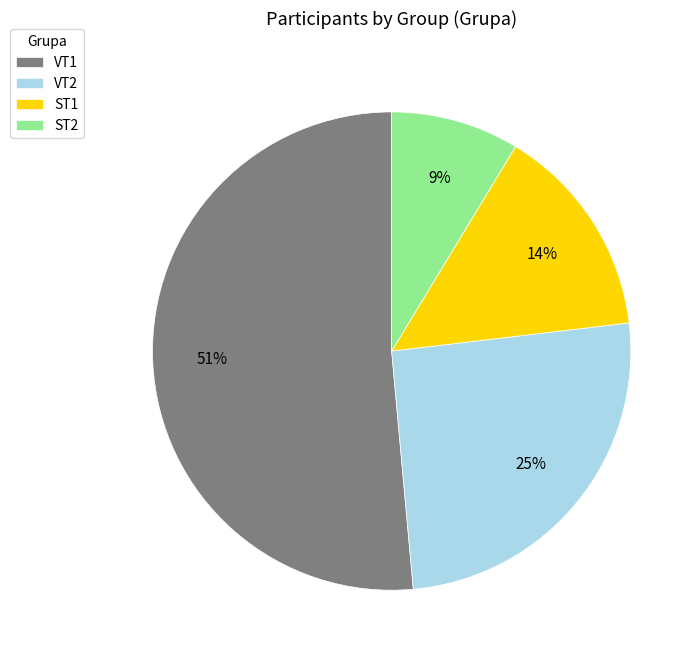

How many segments does this pie chart have?

4